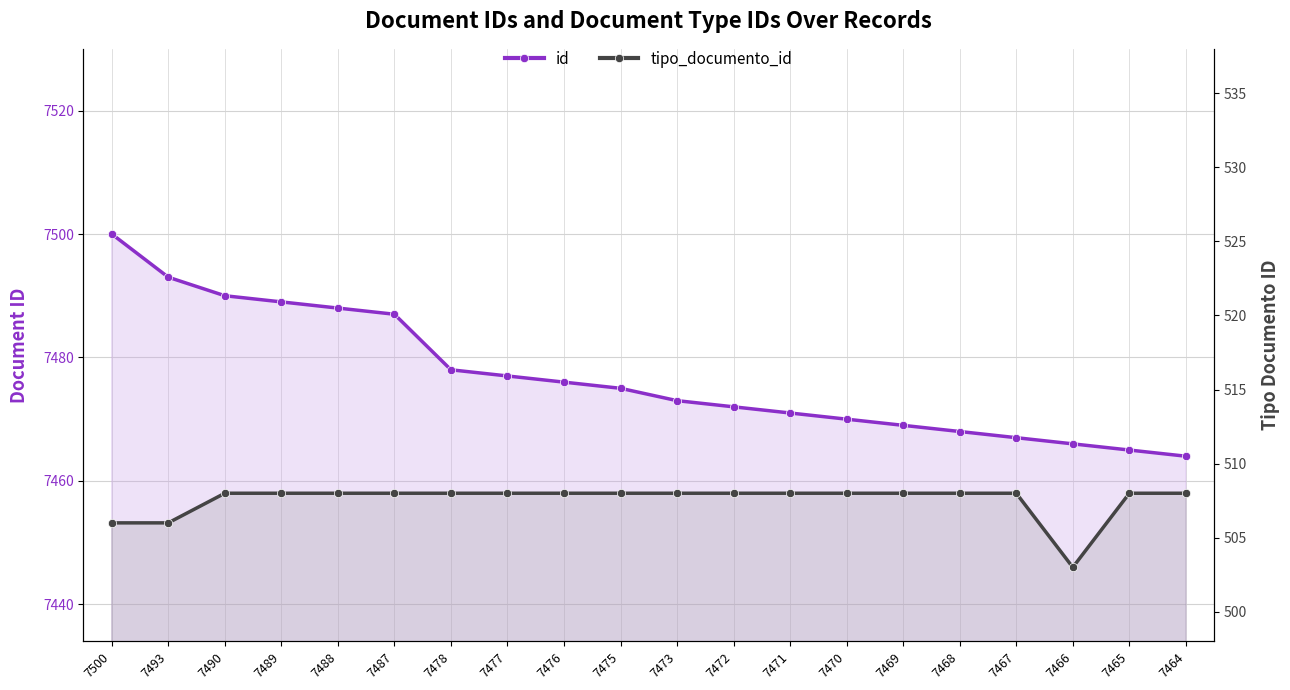

How many values in the id series exceed 7475?

9